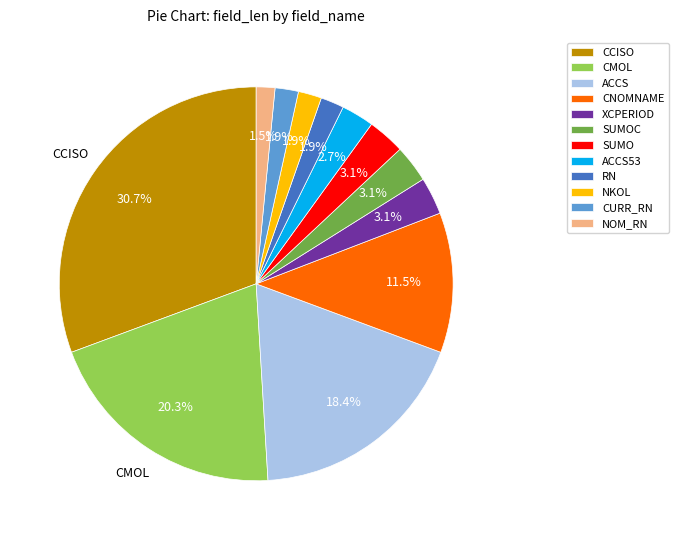

How many segments does this pie chart have?

12